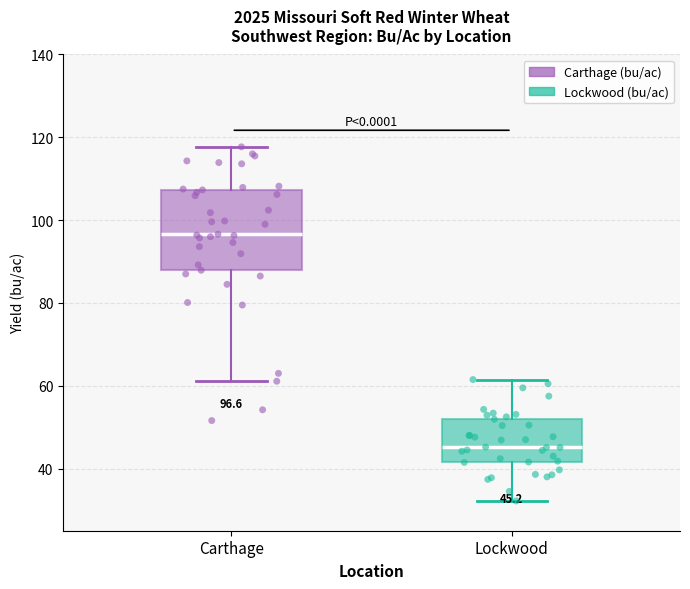

Which box's median line is the lowest?

Lockwood